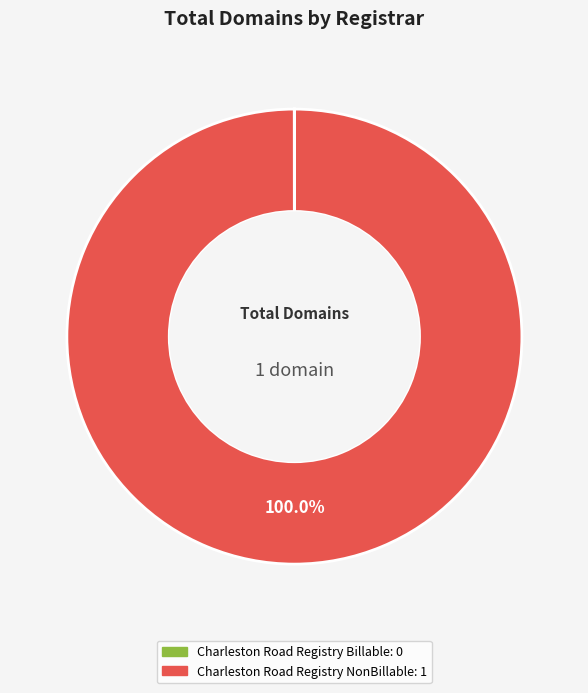

Is there a majority slice in this chart?

Yes